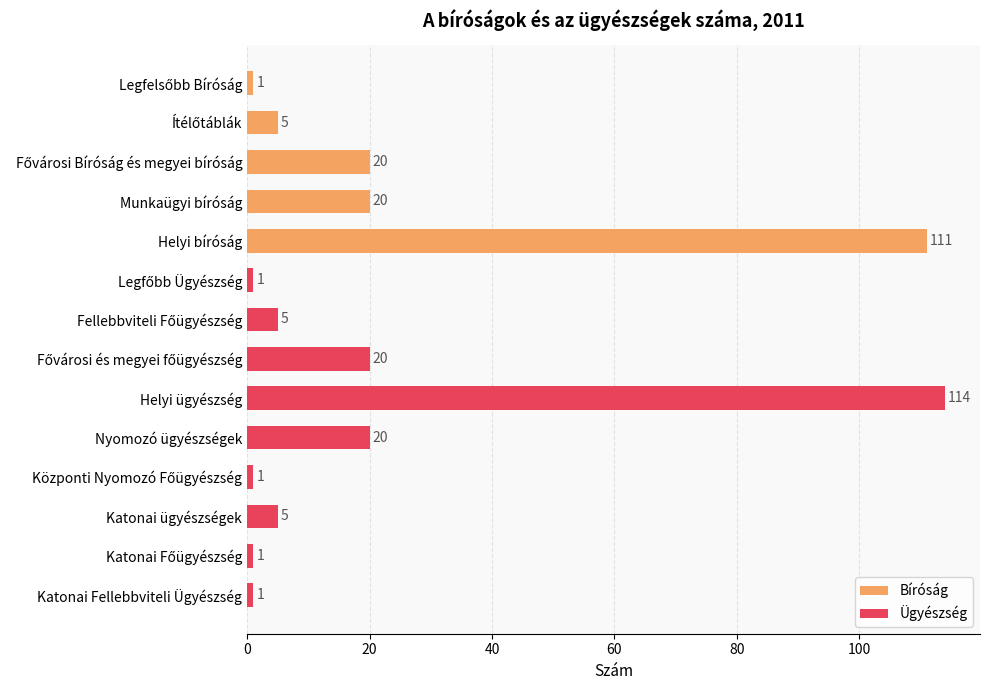

How many data points does each series have?

14